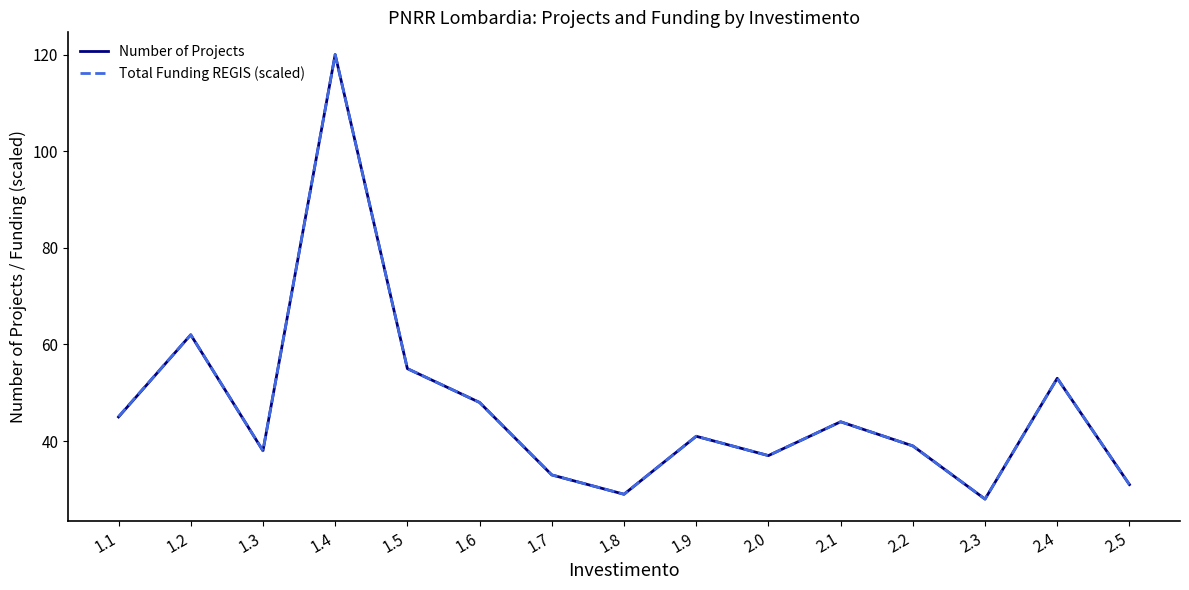

Reading left to right, transcribe all the data shown in this chart.

Number of Projects: 1.1=45.0	1.2=62.0	1.3=38.0	1.4=120.0	1.5=55.0	1.6=48.0	1.7=33.0	1.8=29.0	1.9=41.0	2.0=37.0	2.1=44.0	2.2=39.0	2.3=28.0	2.4=53.0	2.5=31.0
Total Funding REGIS (scaled): 1.1=45.1	1.2=62.0	1.3=38.0	1.4=120.0	1.5=55.0	1.6=48.0	1.7=33.0	1.8=29.0	1.9=41.0	2.0=37.0	2.1=44.0	2.2=39.0	2.3=28.0	2.4=53.0	2.5=31.0